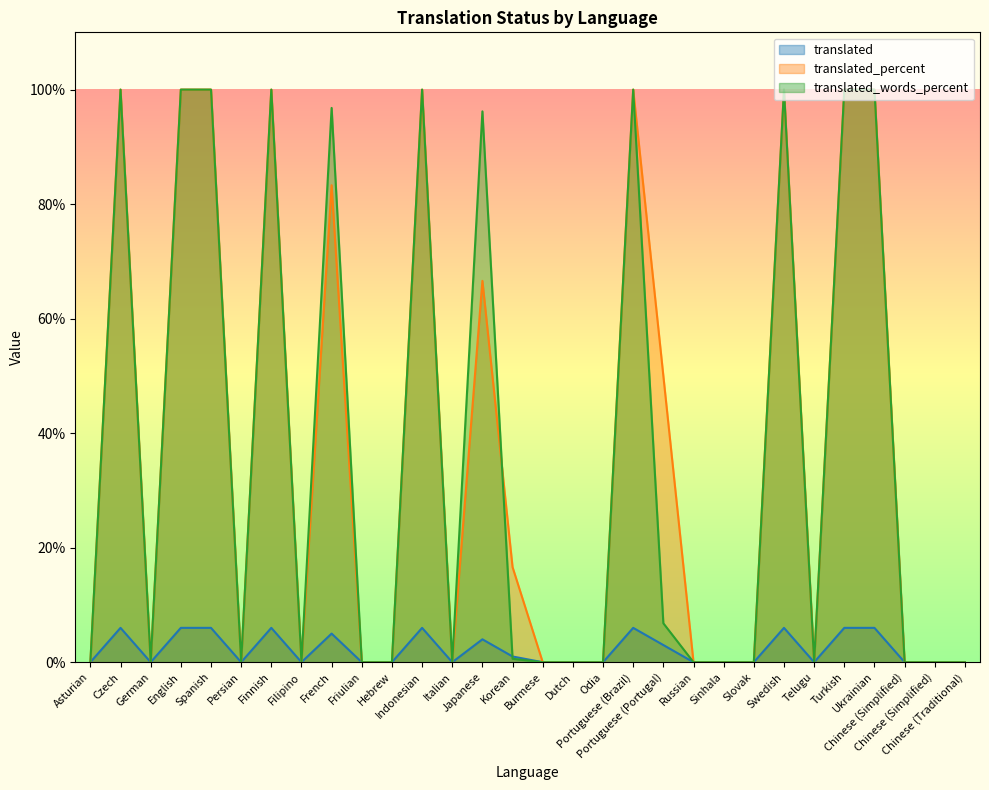

At which category is the sum across all series the highest?

Czech